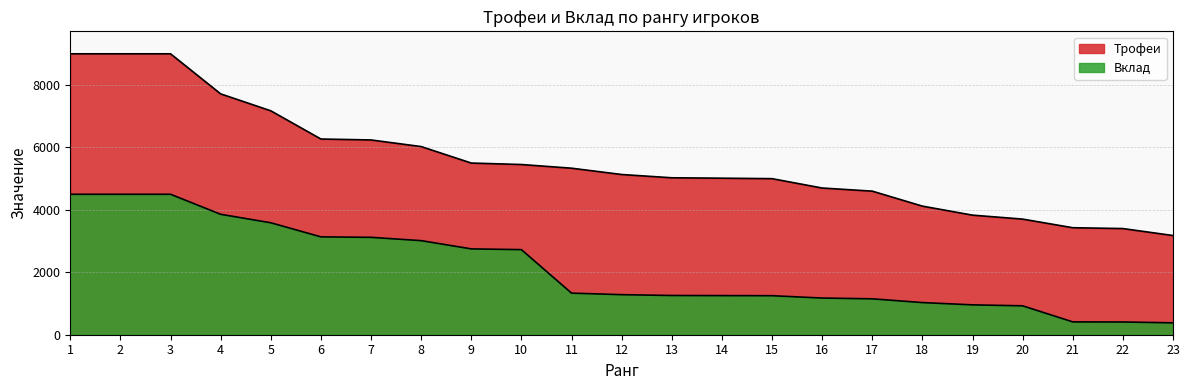

True or false: Вклад has more than 0 points higher than both neighbors.

False